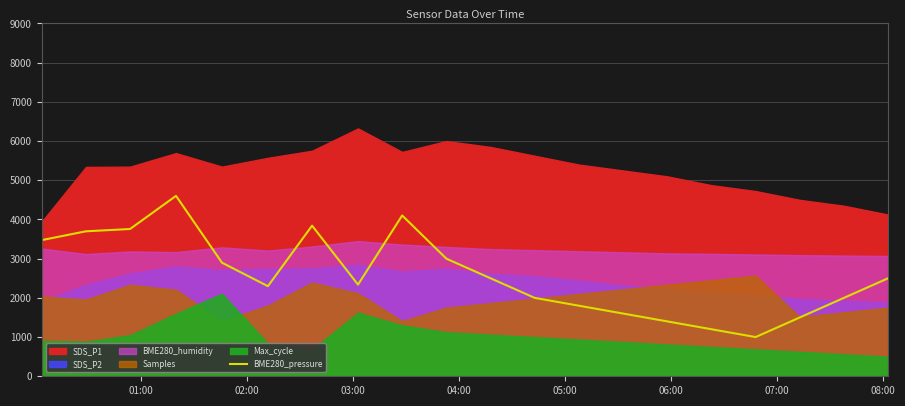

Does the chart display data point markers on the line(s)?

No